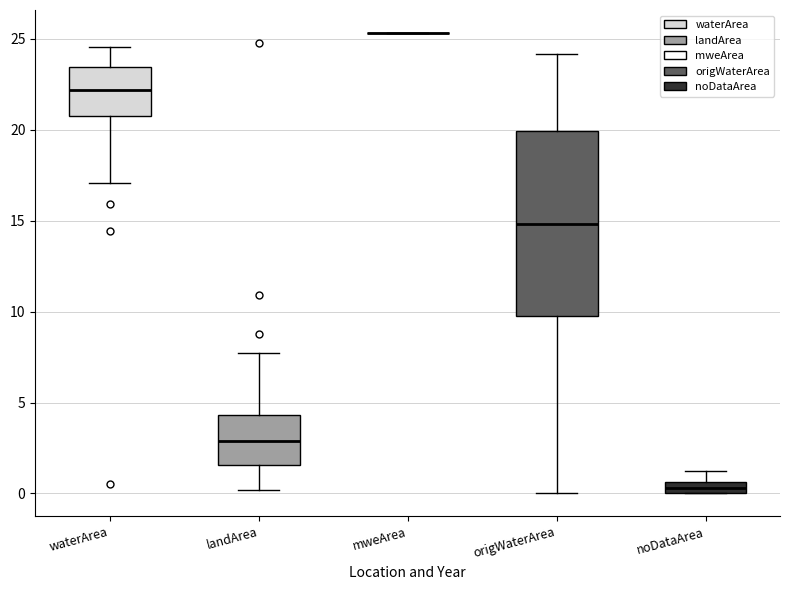

Comparing the boxes themselves (not the whiskers), which one is the tallest?

origWaterArea